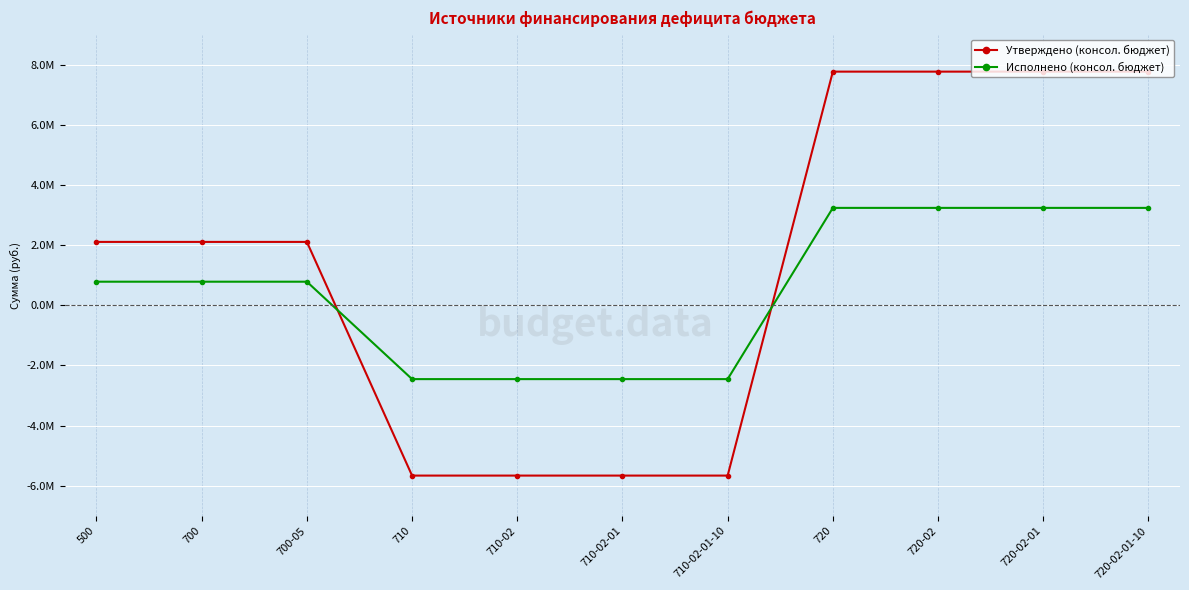

True or false: Исполнено (консол. бюджет) has a value of 3239058.7 at 720-02-01-10.

True